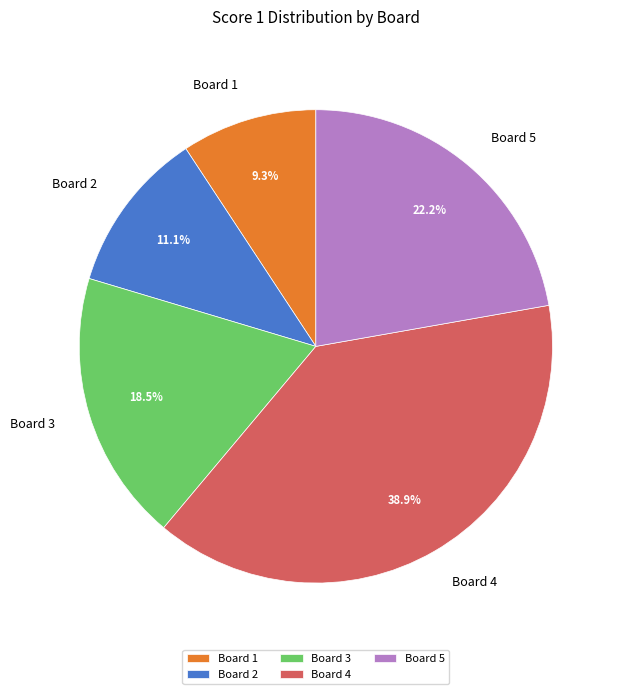

To the nearest percent, what is the average slice percentage?

20%